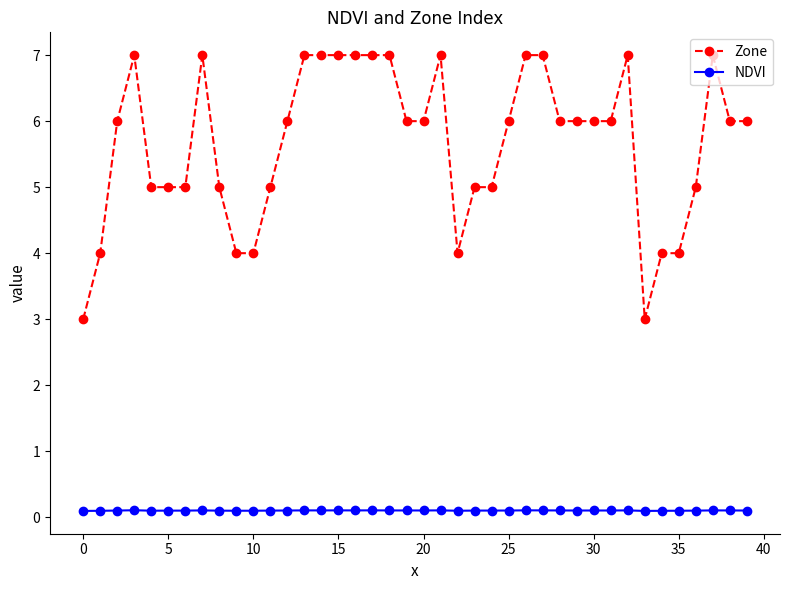

Which series has the largest total across all categories?

Zone